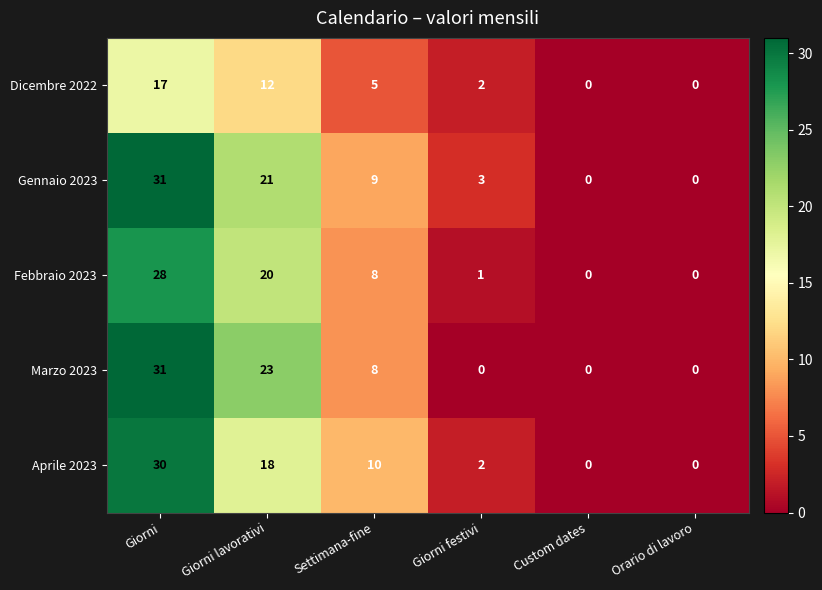

The Aprile 2023 series shows 0 at Custom dates. True or false?

True